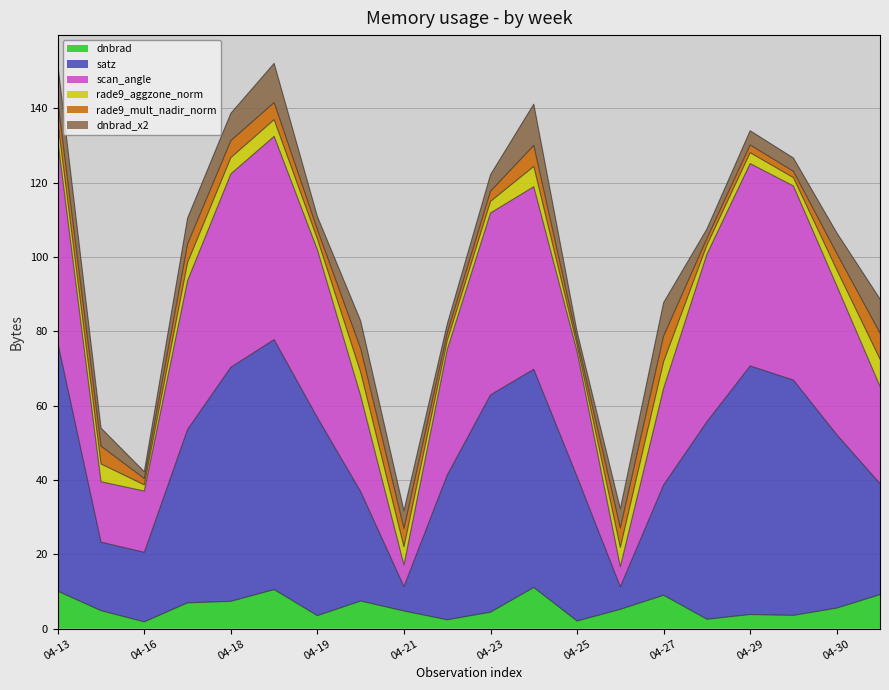

True or false: dnbrad has a value of 2.4 at 2012-04-29.

False